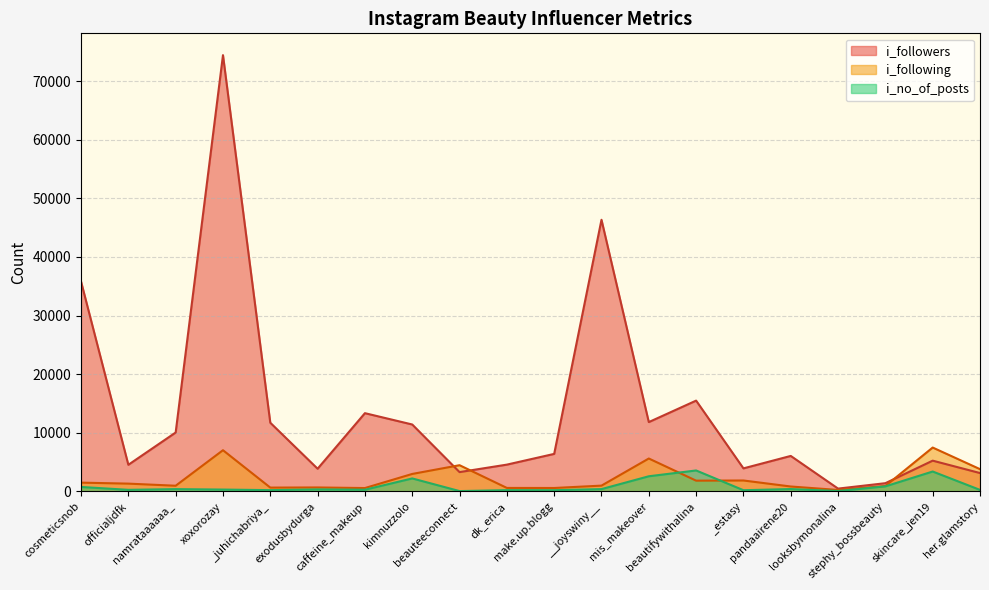

True or false: i_no_of_posts has more than 1 interior local peaks.

True